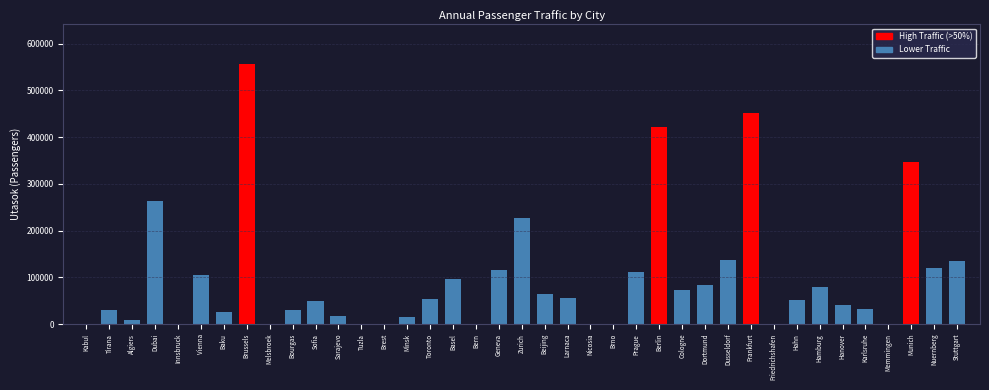

Between Zurich and Munich, which is larger?

Munich